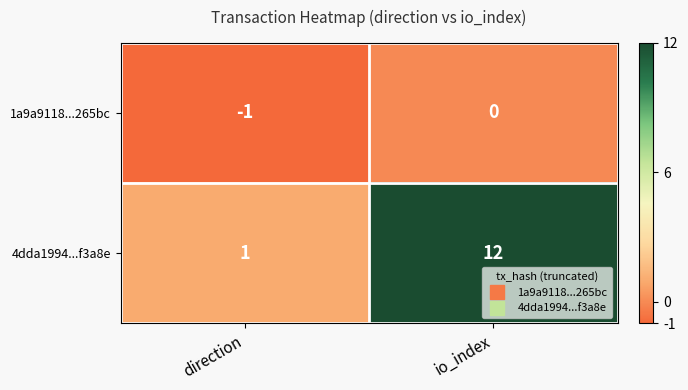

Reading left to right, list all the values displayed in this chart.

1a9a9118...265bc: -1	0
4dda1994...f3a8e: 1	12